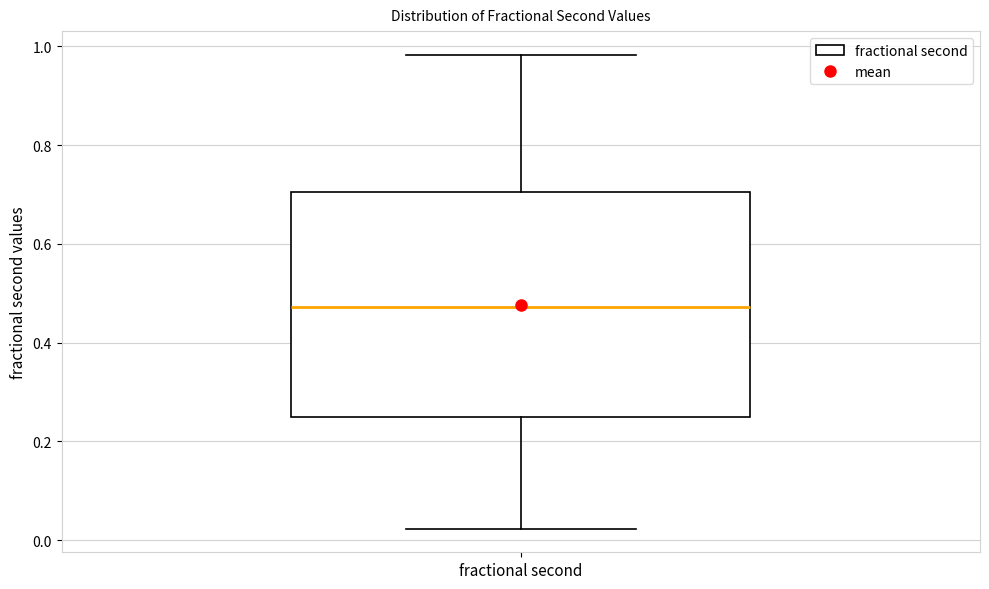

Transcribe this box plot: give where the median line is, the range the box spans, and where the two whiskers end, as read against the y-axis. The values are not printed on the chart, so give them approximately, as read against the axis.

median 0.48, box 0.24 to 0.70, whiskers 0.02 to 0.98